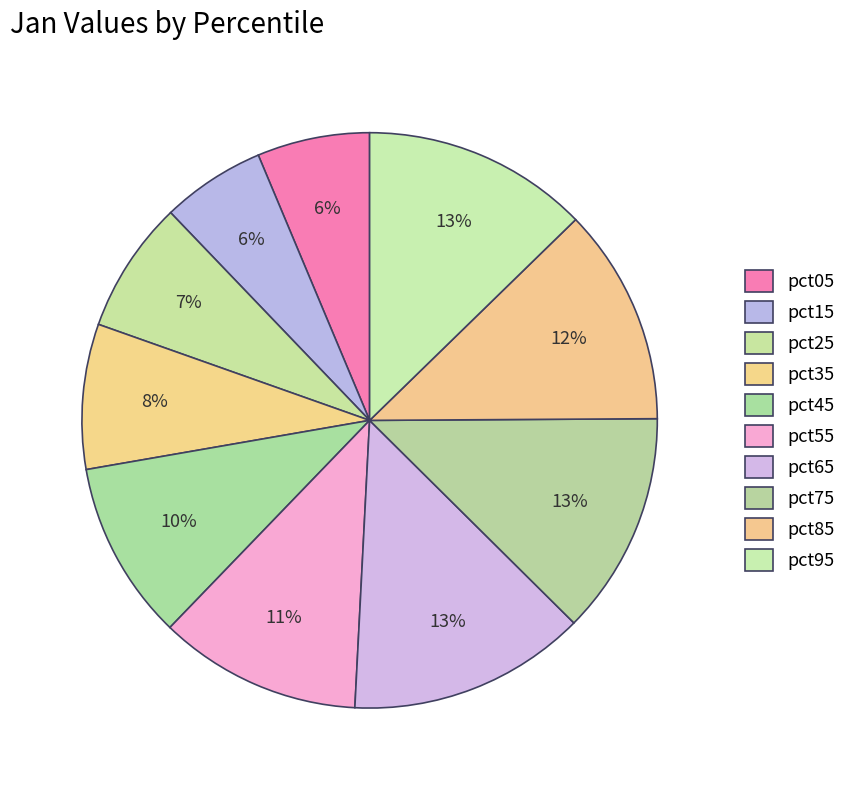

To the nearest percent, what portion does pct75 represent?

13%